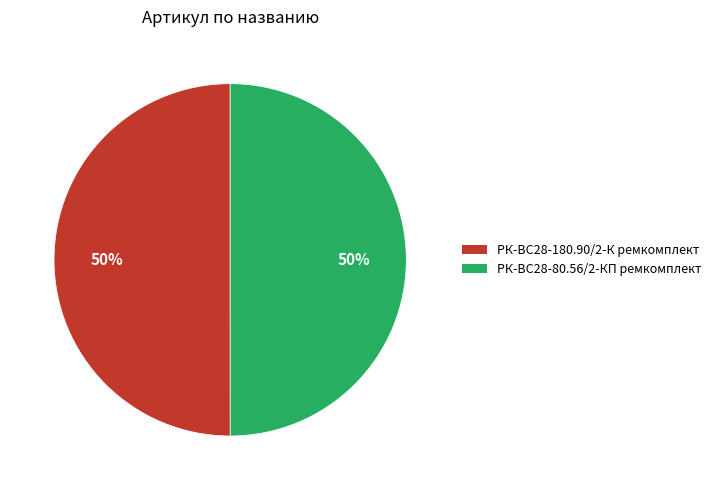

What percentage is the РК-ВС28-180.90/2-К ремкомплект slice, to the nearest percent?

50%